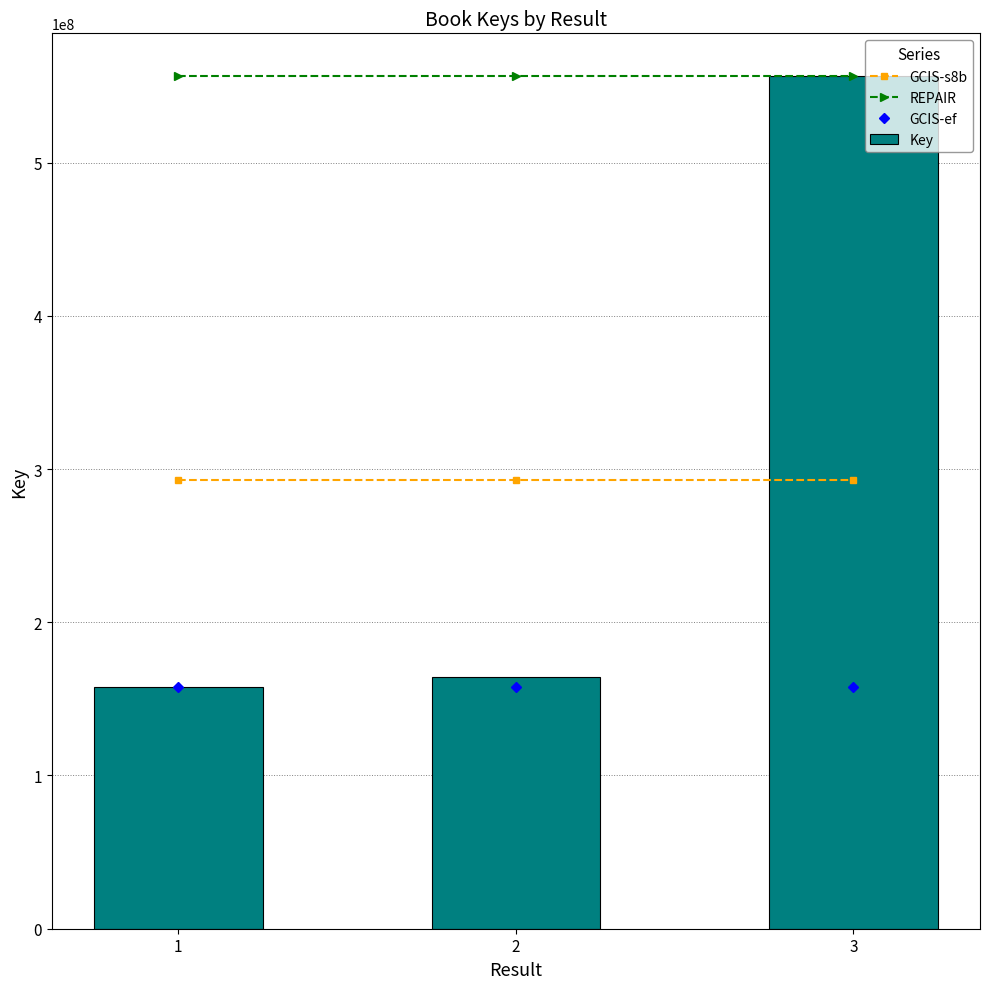

Are the bars horizontal?

No